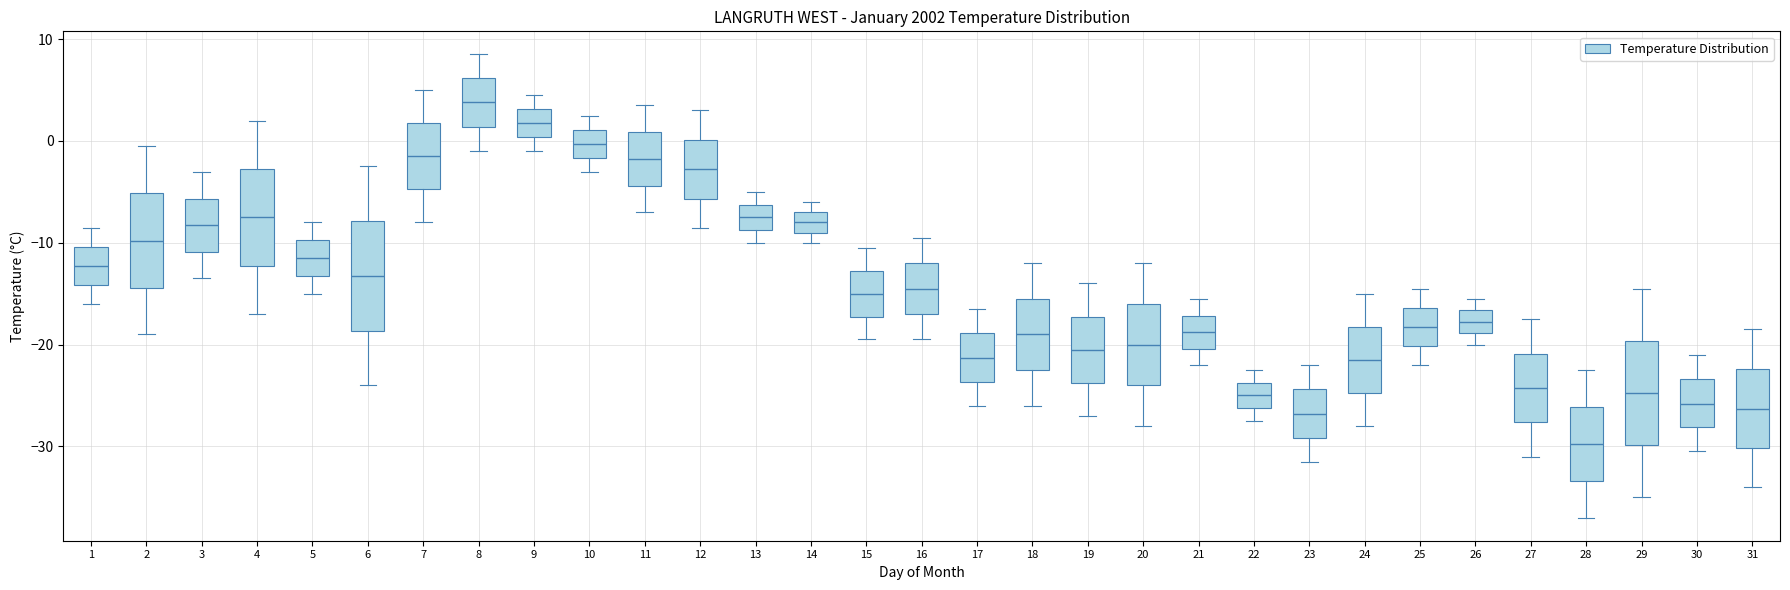

Which box has the lowest median line?

28